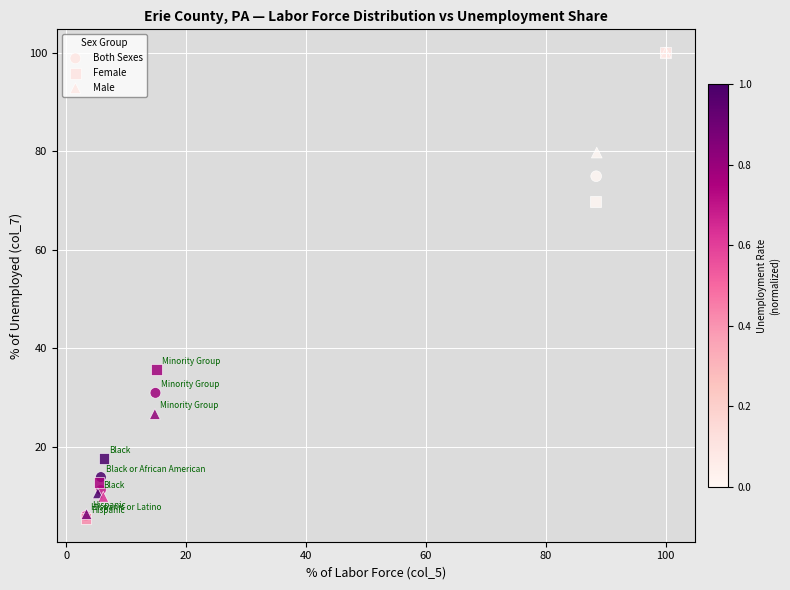

Which series has the widest spread of Y values?

Female